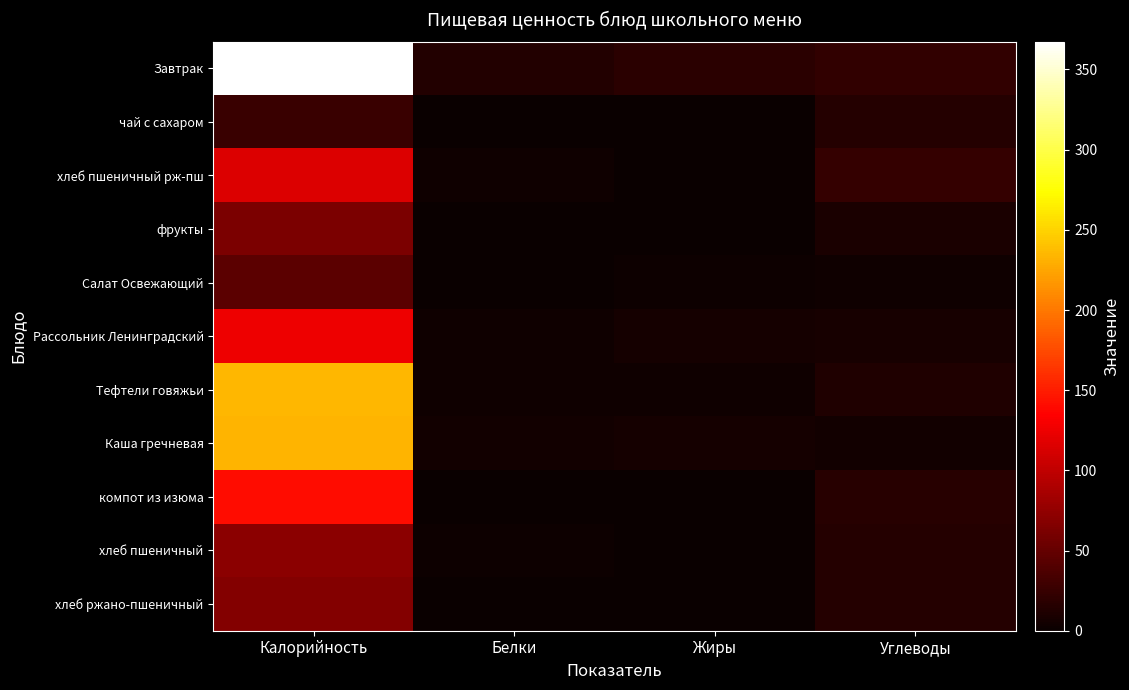

Reading left to right, extract all data points from this chart.

Завтрак: Калорийность=367.4	Белки=13.3	Жиры=17.9	Углеводы=22.3
чай с сахаром: Калорийность=26.8	Белки=0.3	Жиры=0.1	Углеводы=15.2
хлеб пшеничный рж-пш: Калорийность=116.0	Белки=3.2	Жиры=0.5	Углеводы=23.9
фрукты: Калорийность=62.9	Белки=0.0	Жиры=0.0	Углеводы=9.0
Салат Освежающий: Калорийность=45.7	Белки=1.1	Жиры=2.5	Углеводы=3.8
Рассольник Ленинградский: Калорийность=125.5	Белки=3.1	Жиры=6.6	Углеводы=8.5
Тефтели говяжьи: Калорийность=234.1	Белки=4.2	Жиры=4.0	Углеводы=12.6
Каша гречневая: Калорийность=233.7	Белки=5.5	Жиры=6.0	Углеводы=4.5
компот из изюма: Калорийность=141.2	Белки=0.6	Жиры=0.2	Углеводы=16.3
хлеб пшеничный: Калорийность=71.2	Белки=2.3	Жиры=0.3	Углеводы=14.9
хлеб ржано-пшеничный: Калорийность=67.3	Белки=1.4	Жиры=0.2	Углеводы=14.9